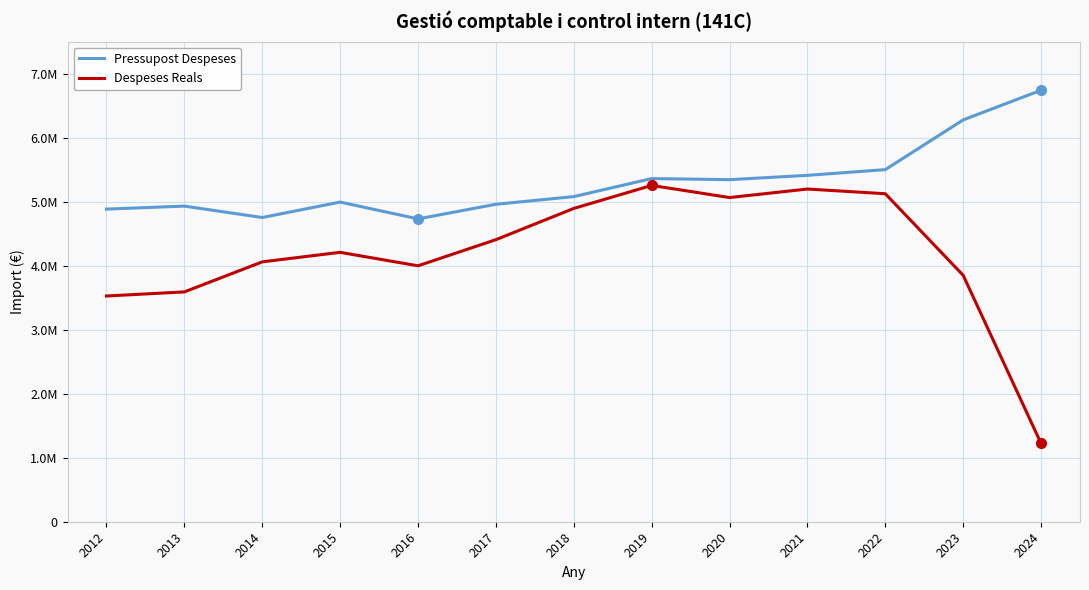

Does the chart have visible grid lines?

Yes